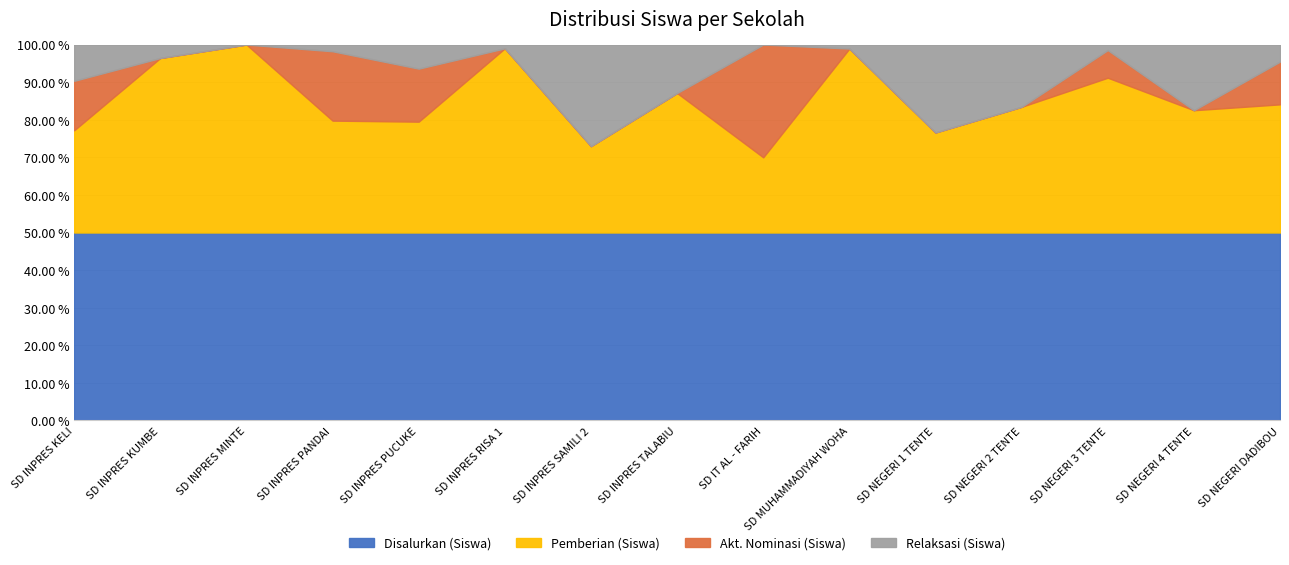

What is the total value across all series at SD INPRES TALABIU?

100.0